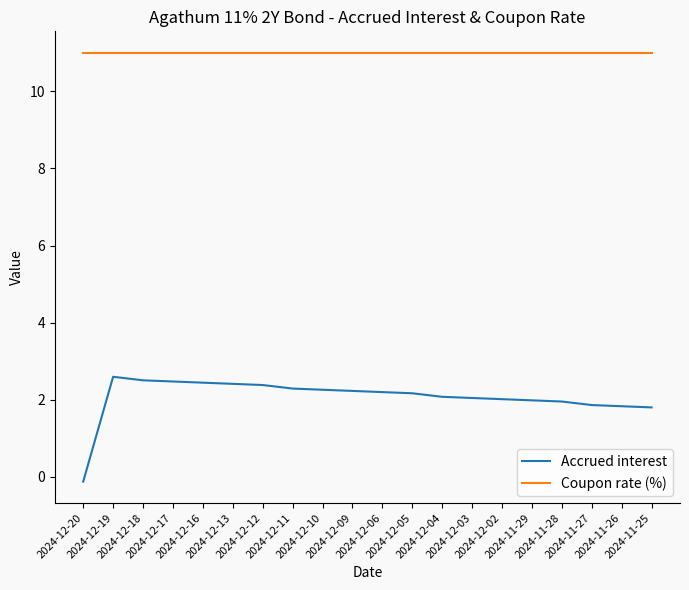

Which series has the widest spread of values?

Accrued interest